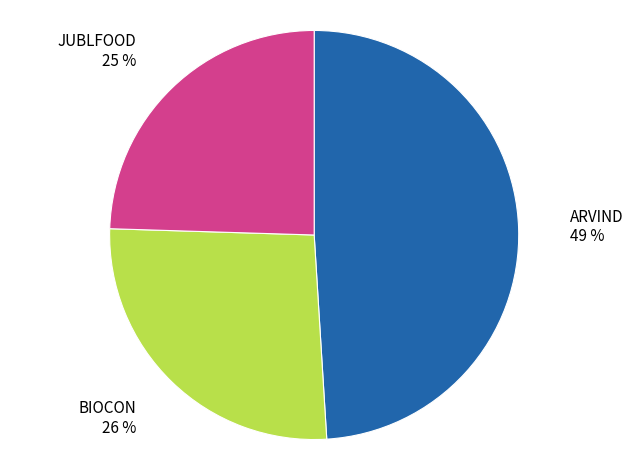

The JUBLFOOD slice represents 25% of the pie. True or false?

True